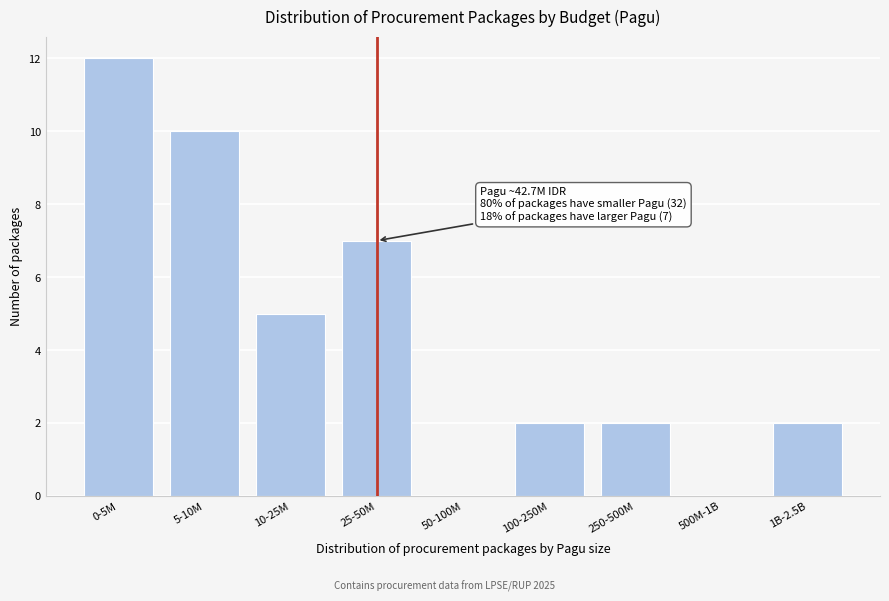

Reading left to right, list all the values displayed in this chart.

0-5M=12	5-10M=10	10-25M=5	25-50M=7	50-100M=0	100-250M=2	250-500M=2	500M-1B=0	1B-2.5B=2